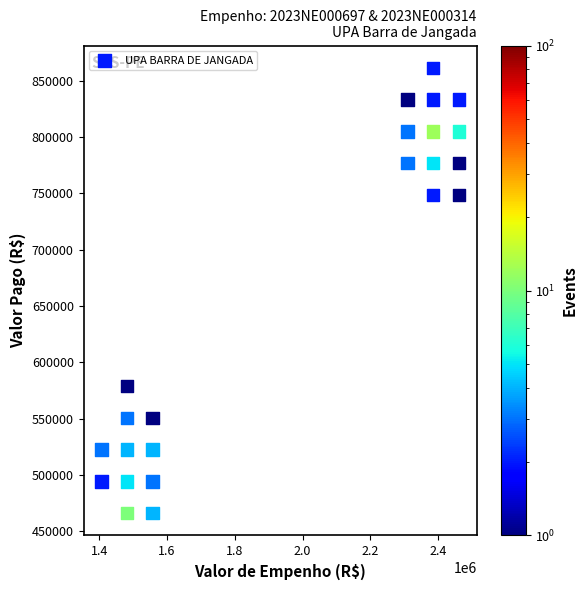

What is the range of Y values (max minus min)?

395768.7